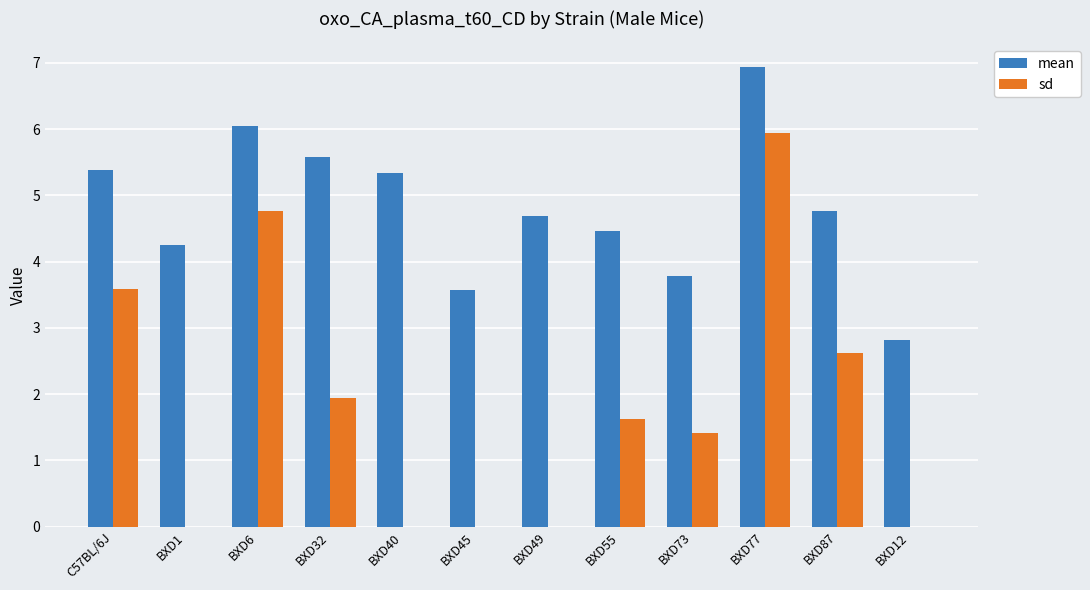

Is the value of sd at BXD45 greater than the value of mean at BXD32?

No